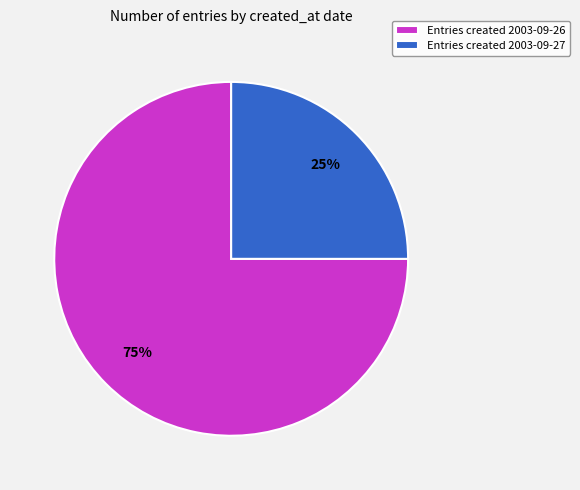

Count the number of slices in the pie.

2